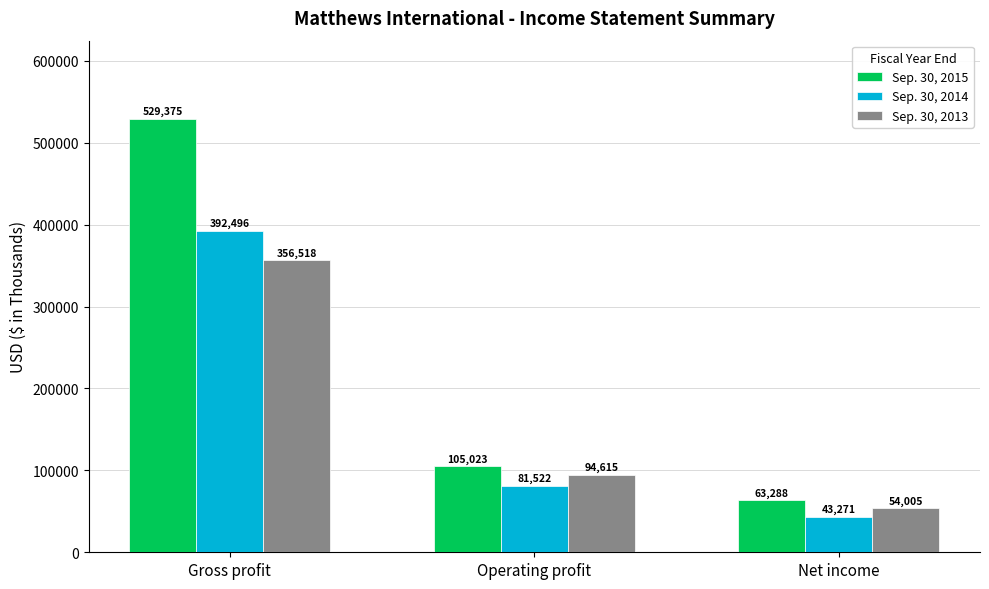

What are all the series names shown in the legend?

Sep. 30, 2015, Sep. 30, 2014, Sep. 30, 2013